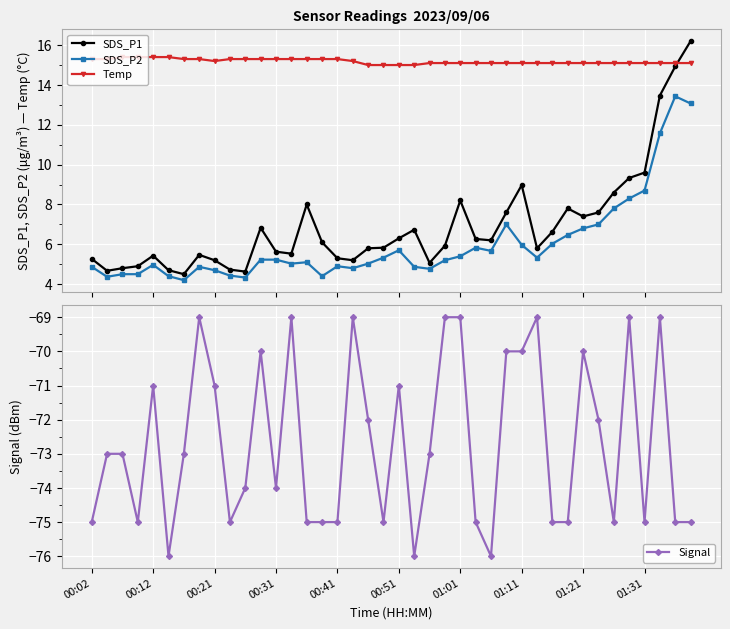

True or false: Signal has more than 0 interior local peaks.

True